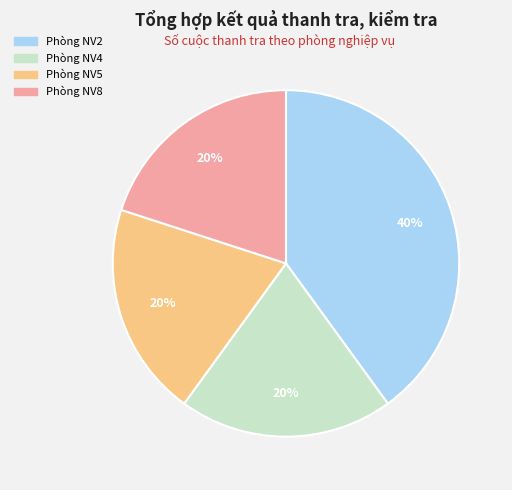

Is it true that Phòng NV4 is 26% of the pie?

False